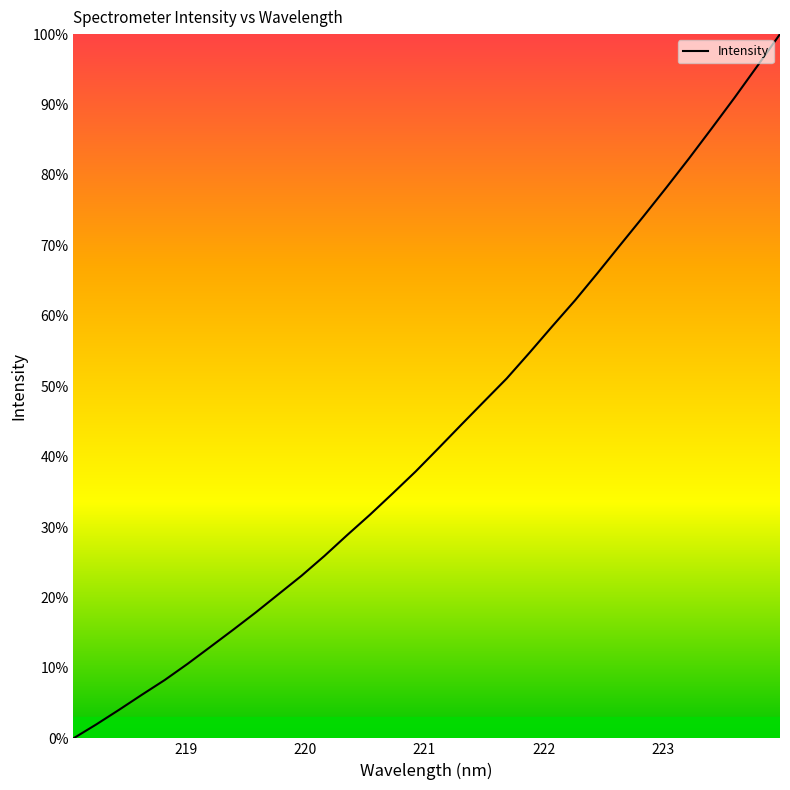

Reading left to right, list all the values displayed in this chart.

0.0	2.0	4.1	6.2	8.3	10.6	13.0	15.4	17.9	20.5	23.1	25.9	28.9	31.8	34.8	37.9	41.2	44.5	47.8	51.1	54.8	58.5	62.2	66.1	70.1	74.1	78.2	82.3	86.6	91.0	95.5	100.0